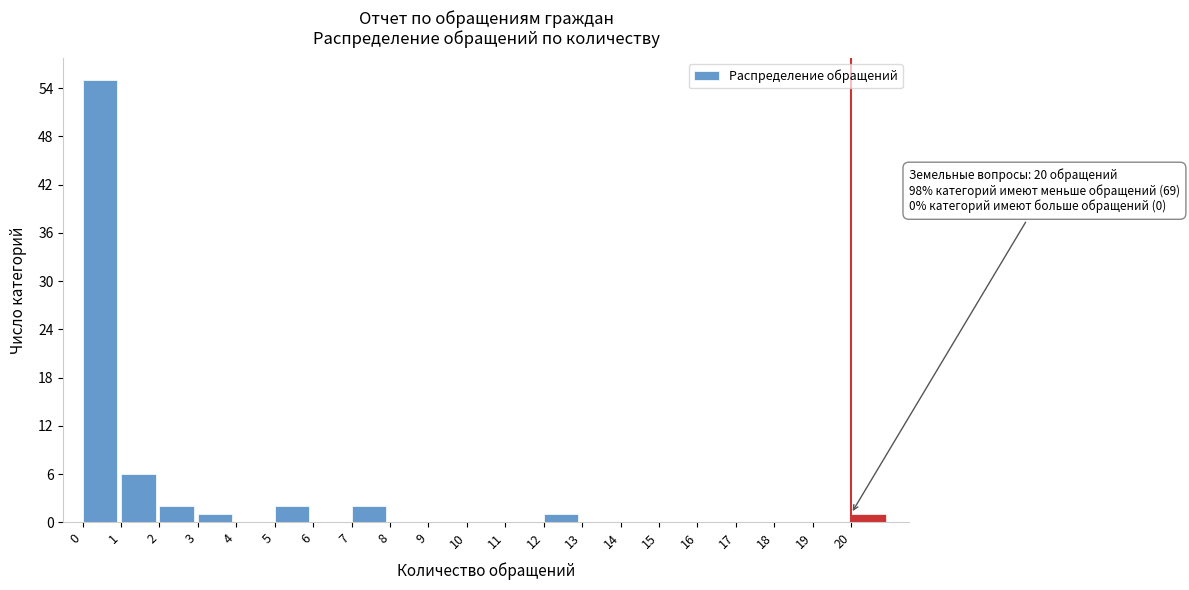

Over which range of the x-axis is the bar tallest?

0 to 1